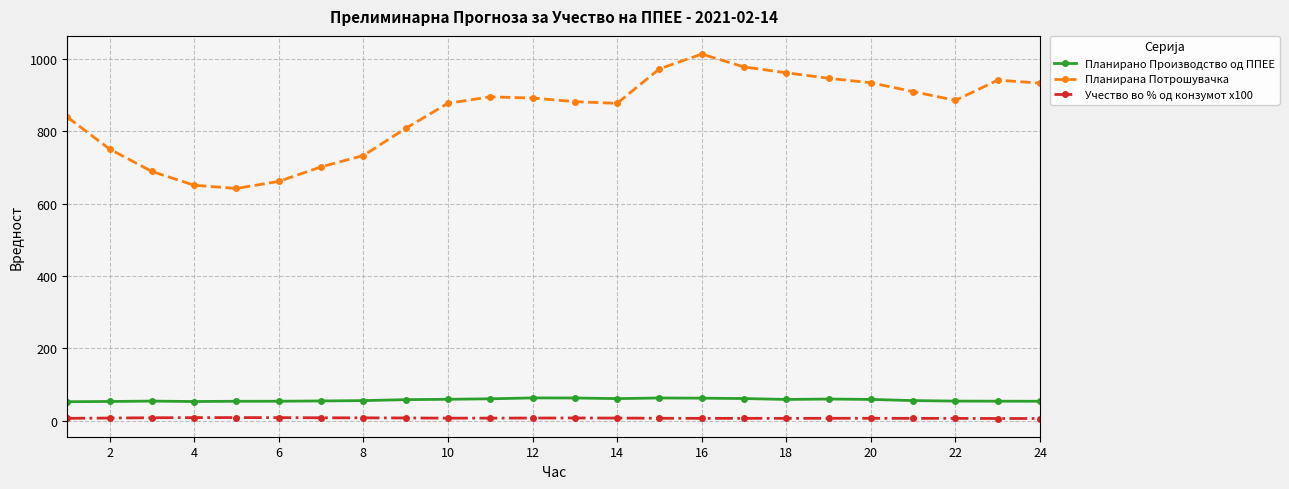

Is this an area chart (filled region under the line)?

No